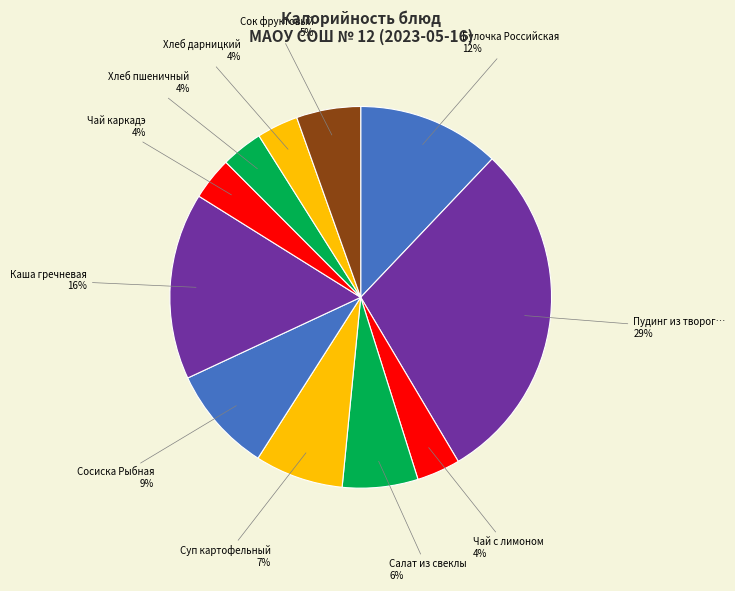

Is there any slice that represents more than half of the pie?

No